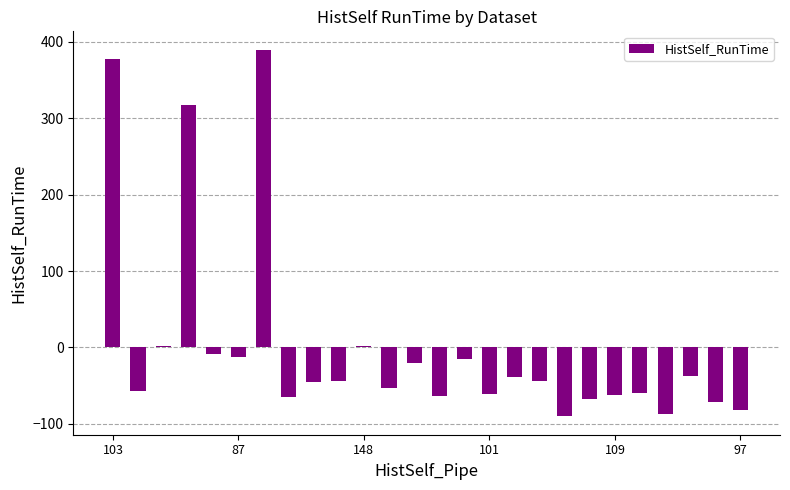

What is the minimum value shown in the chart?

-90.4